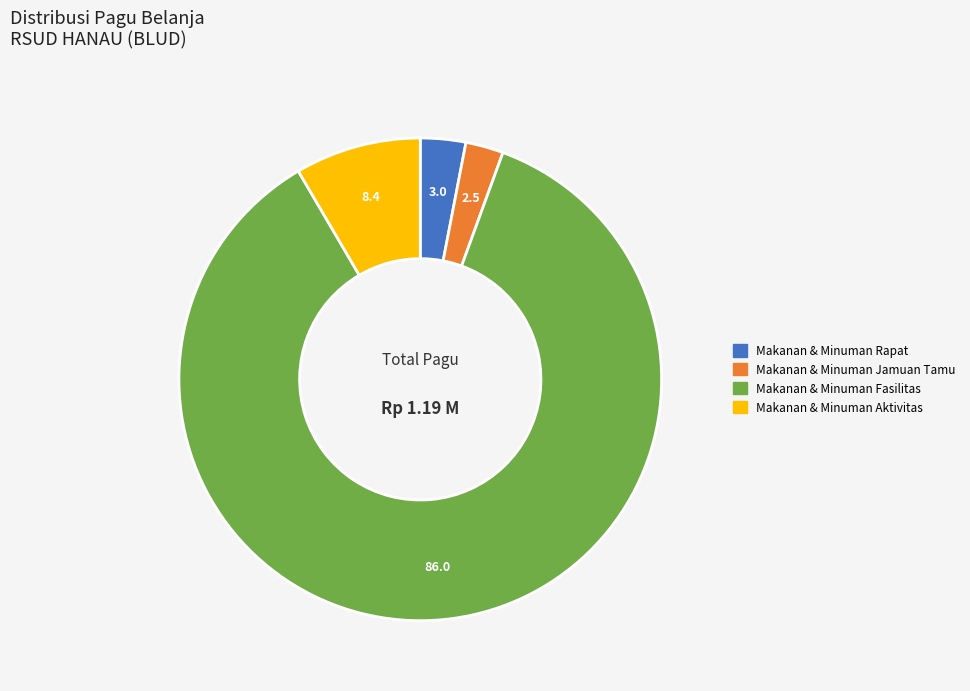

Is there any slice that represents more than half of the pie?

Yes